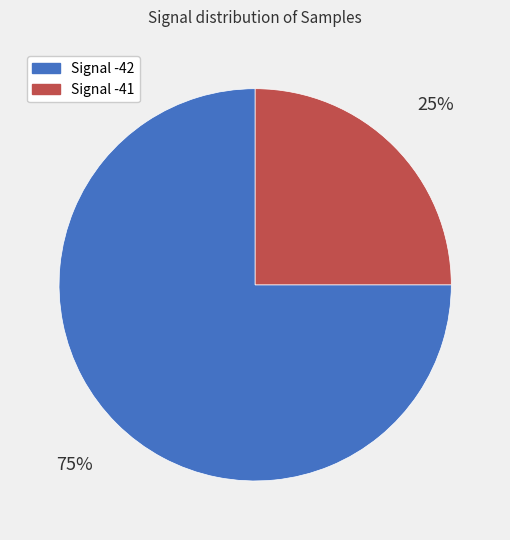

To the nearest percent, what is the difference between the largest and smallest slice percentages?

50%